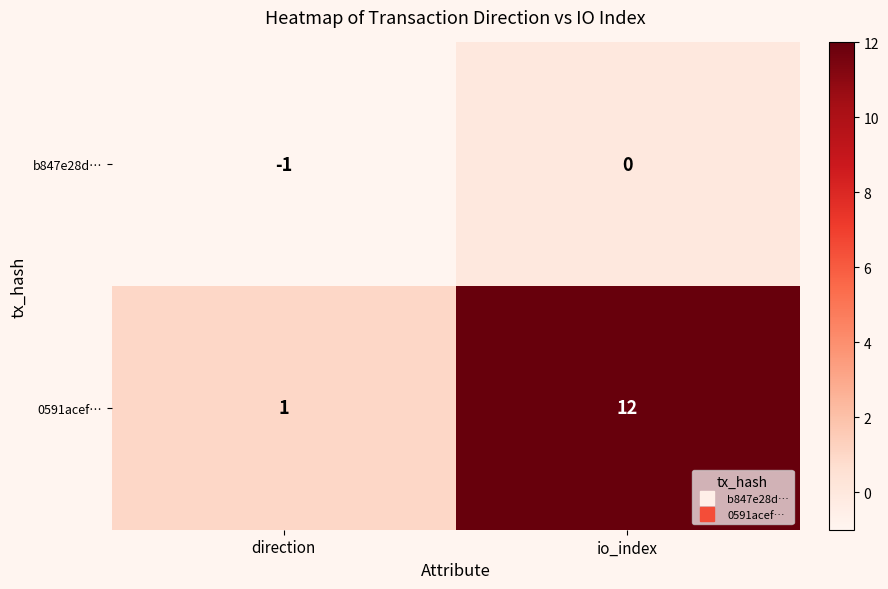

Is it true that 0591acef… equals 12 at io_index?

True